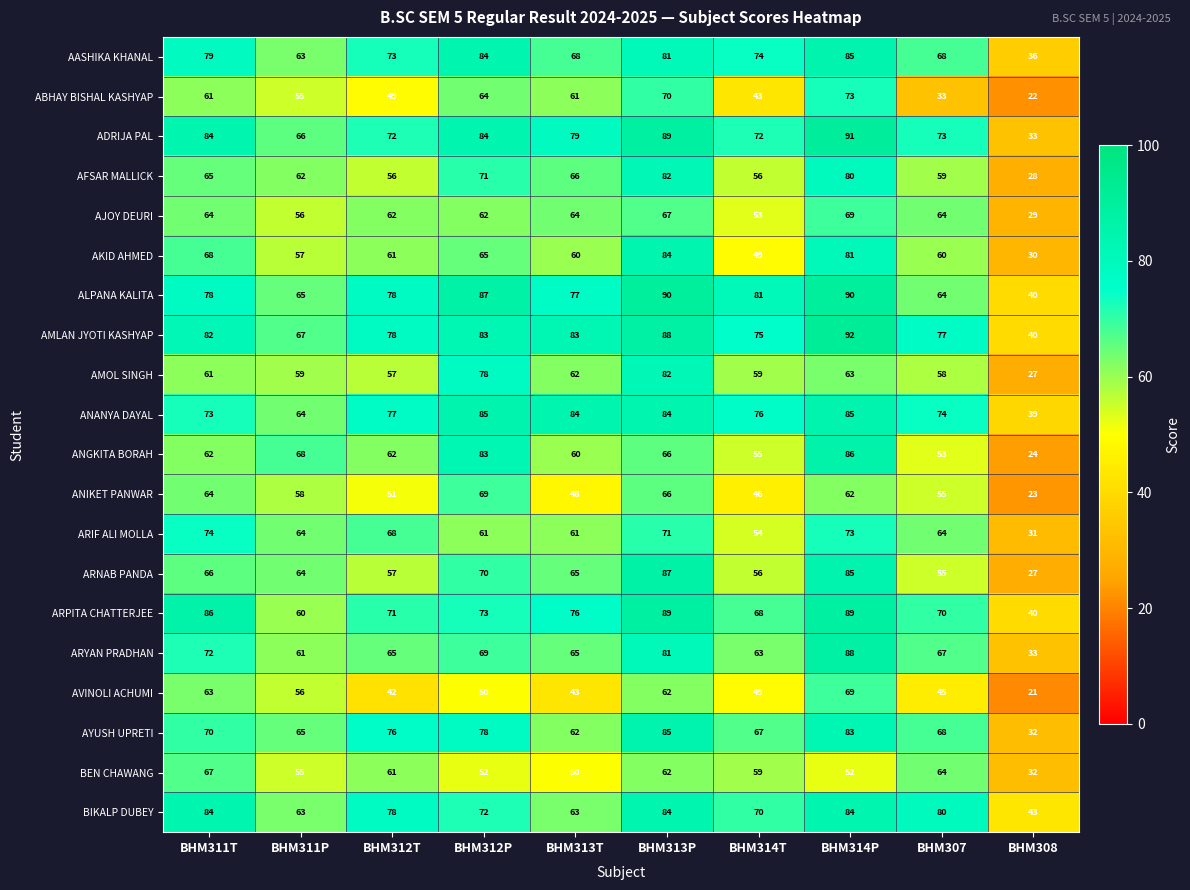

Between BHM313P and BHM314P, which series saw the biggest shift?

ANGKITA BORAH